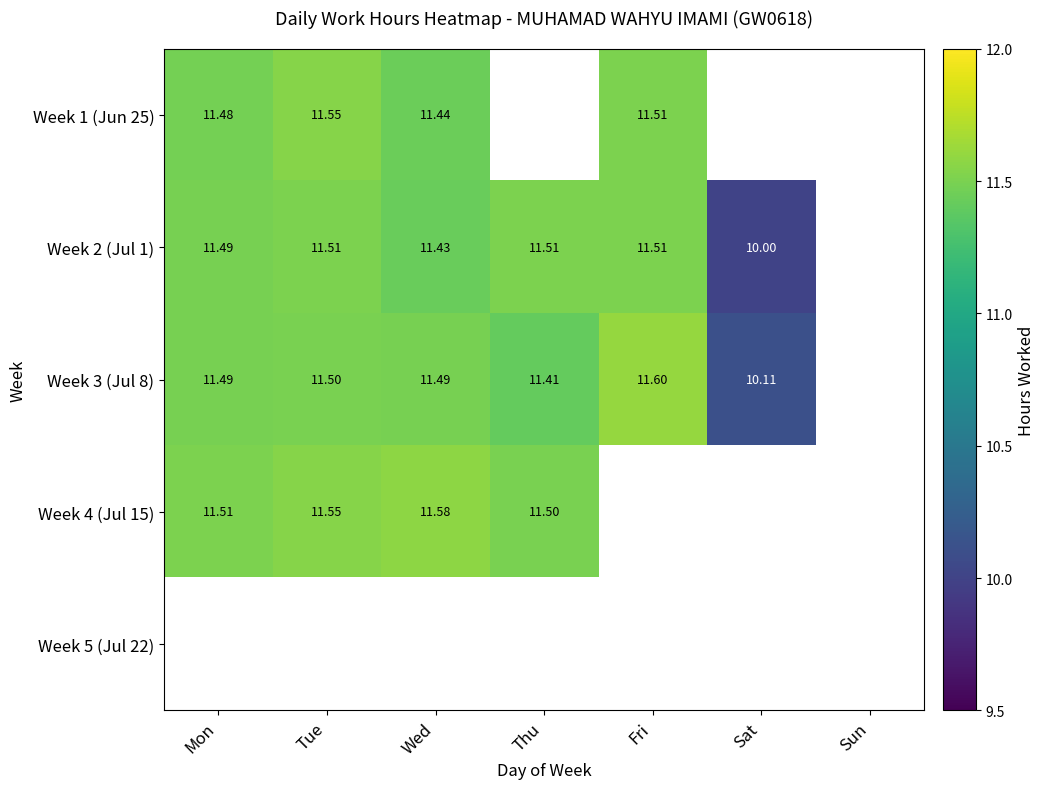

Which series changed the most between Thu and Sat?

Week 2 (Jul 1)